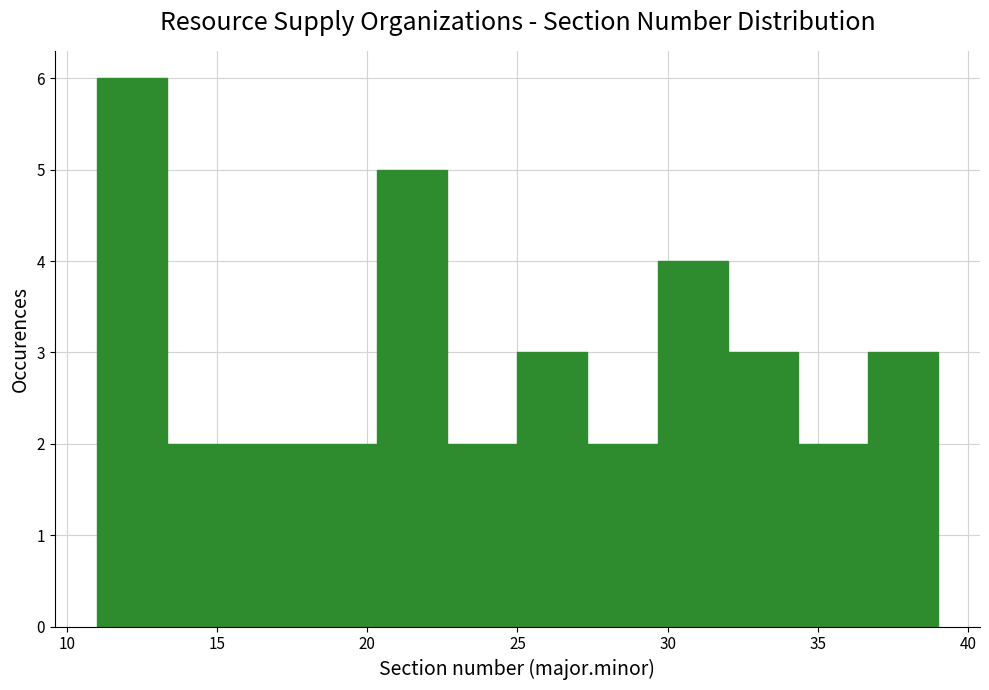

Over which range of the x-axis is the bar tallest?

11.0 to 13.5